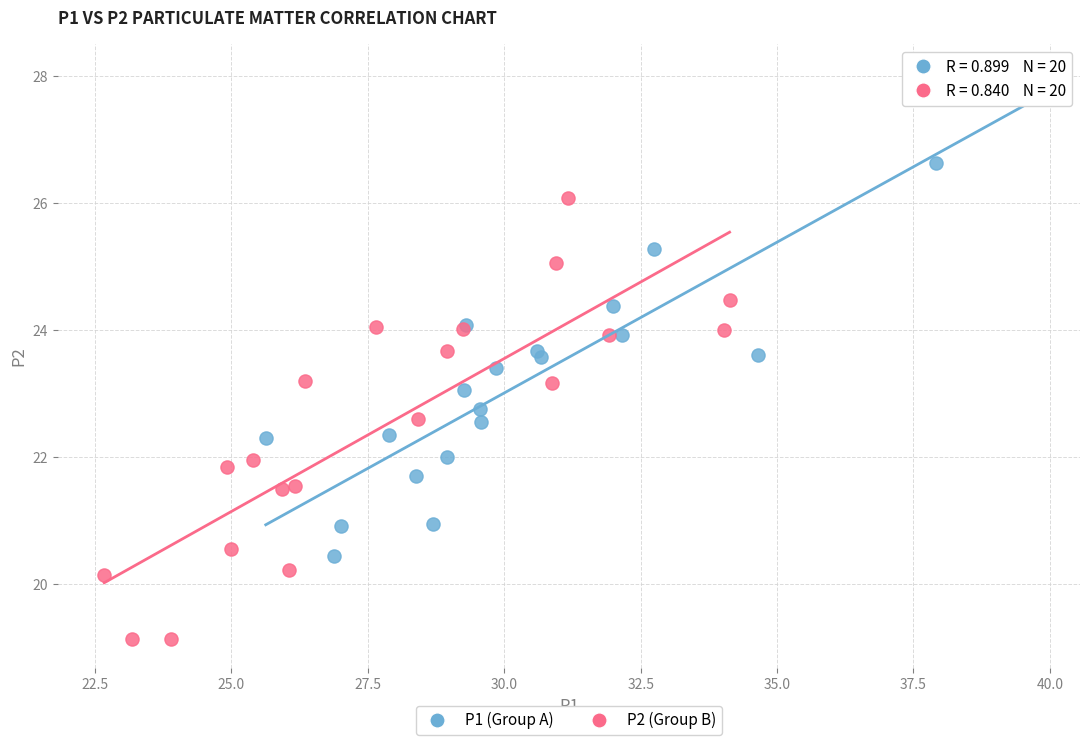

What are all the series names shown in the legend?

P1 (Group A), P2 (Group B)